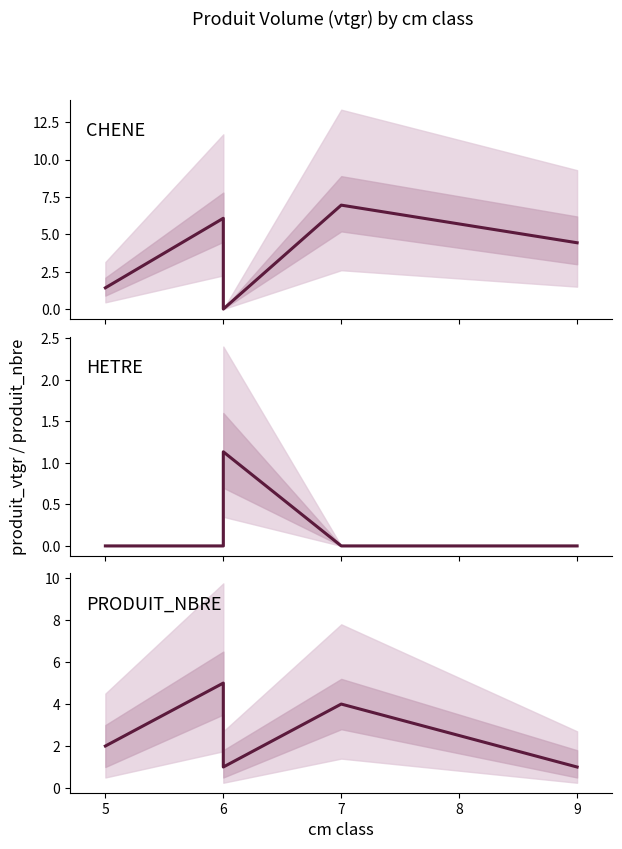

How many values in the PRODUIT_NBRE mean series are below 2?

2